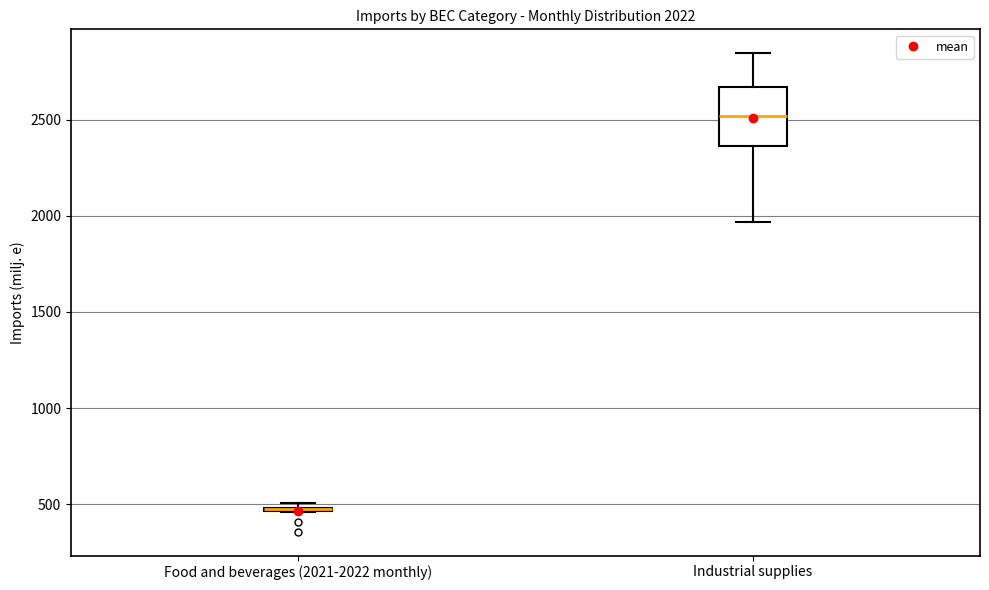

Comparing the boxes themselves (not the whiskers), which one is the tallest?

Industrial supplies